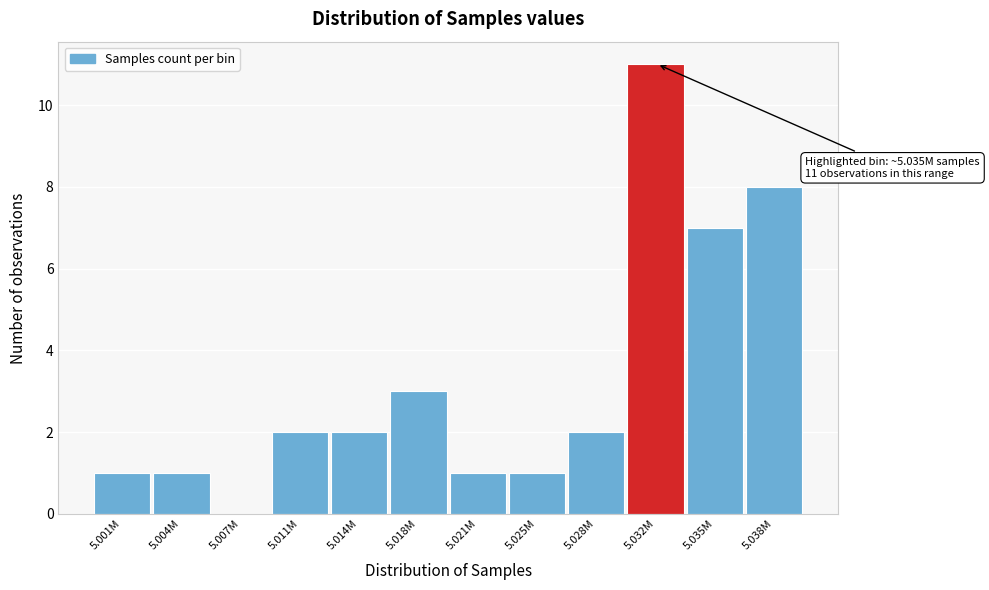

Reading left to right, what are all the values shown in this chart?

5.001M=1	5.004M=1	5.007M=0	5.011M=2	5.014M=2	5.018M=3	5.021M=1	5.025M=1	5.028M=2	5.032M=11	5.035M=7	5.038M=8